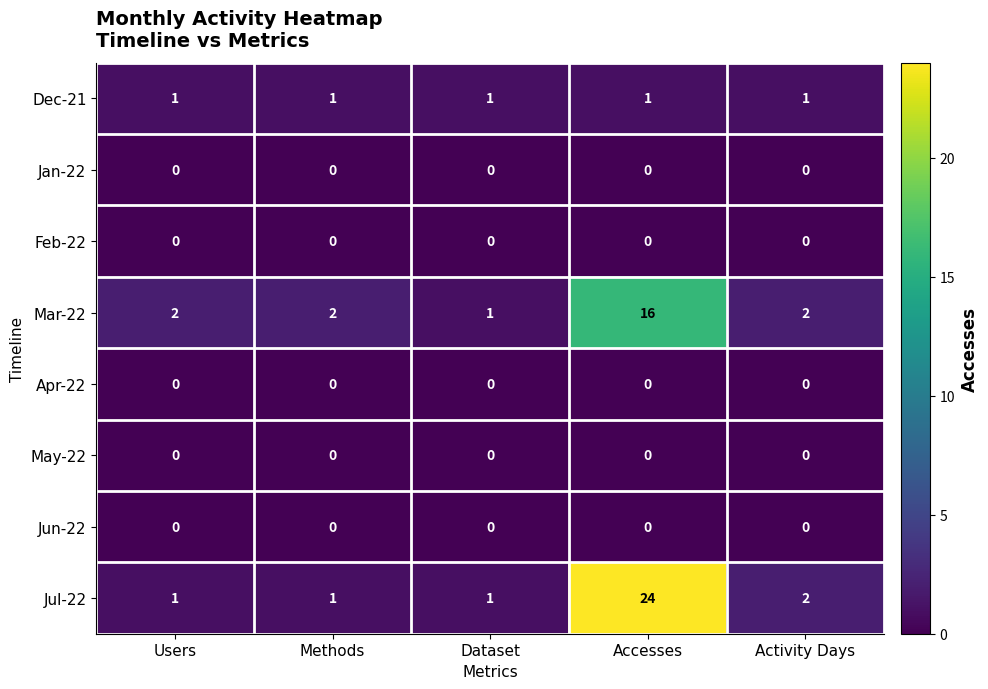

Which series has the largest range (max minus min)?

Jul-22